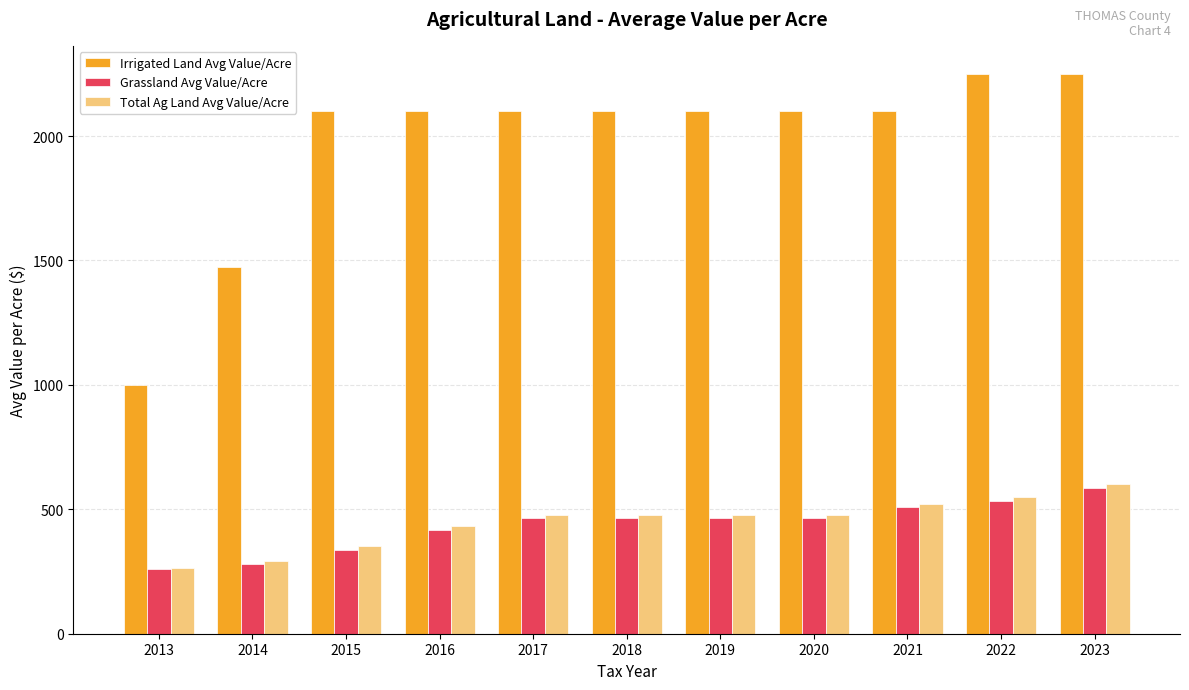

What is the sum of the Total Ag Land Avg Value/Acre values at 2020 and 2019?

957.0